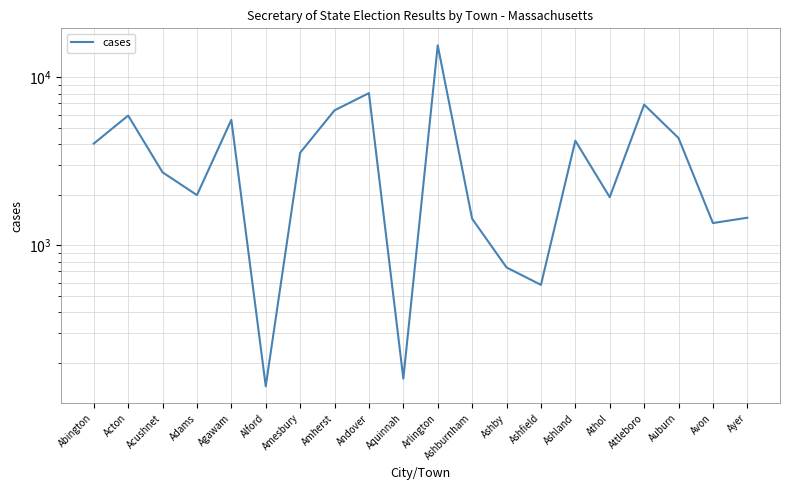

Reading right to left, what are all the values shown in this chart?

1461	1358	4357	6886	1936	4199	582	739	1441	15516	161	8063	6369	3561	145	5589	1992	2723	5928	4035